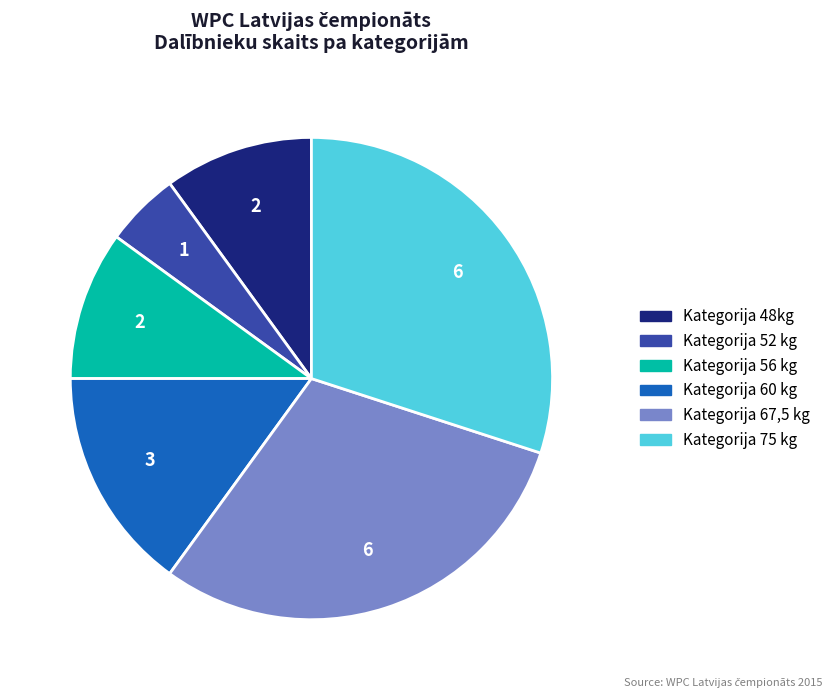

Do Kategorija 56 kg and Kategorija 52 kg together represent more than half of the pie?

No